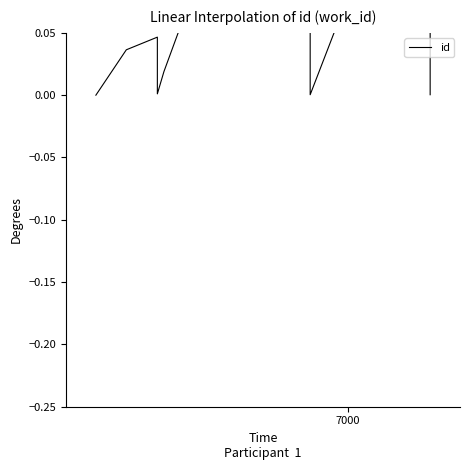

Reading right to left, what are all the values shown in this chart?

0.0	0.2	0.0	0.1	0.2	0.0	0.0	0.0	0.0	0.0